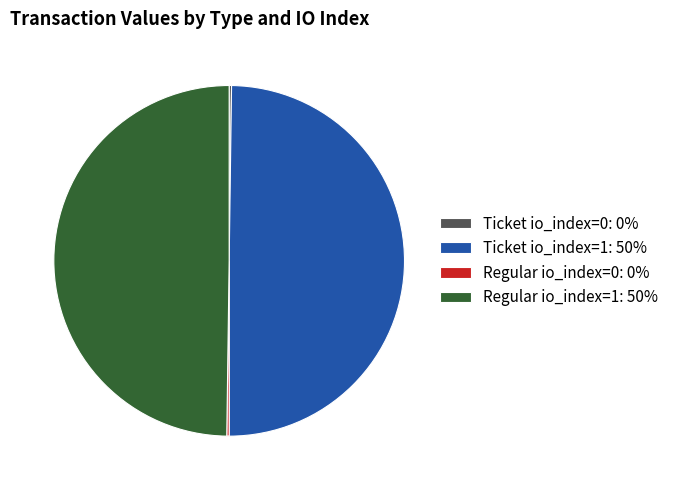

The Ticket io_index=1: 50% slice represents 61% of the pie. True or false?

False